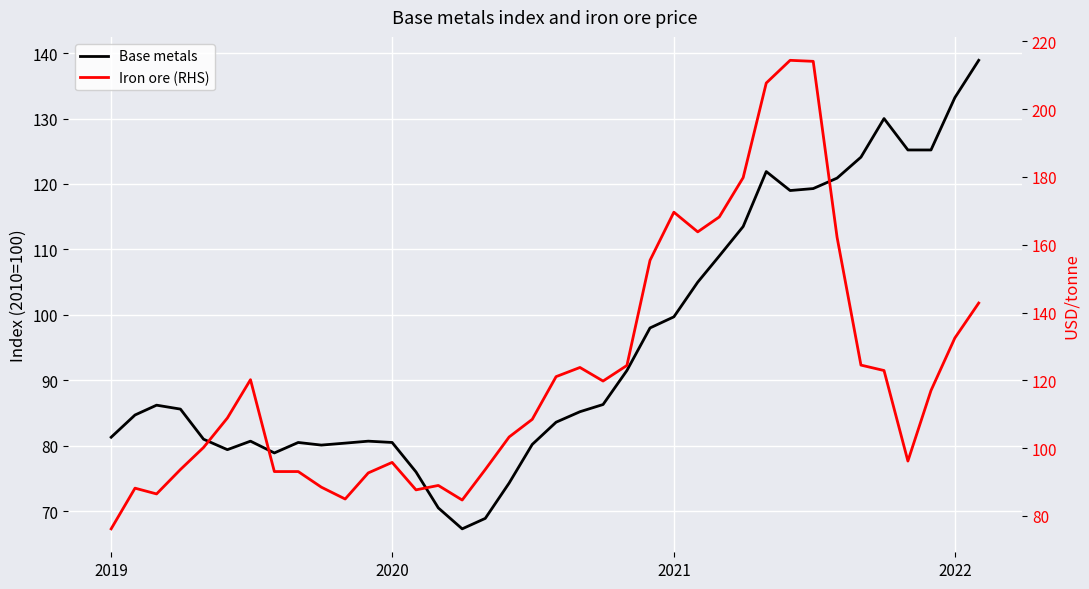

Which series ends up on top after the final intersection of Iron ore (RHS) and Base metals?

Iron ore (RHS)